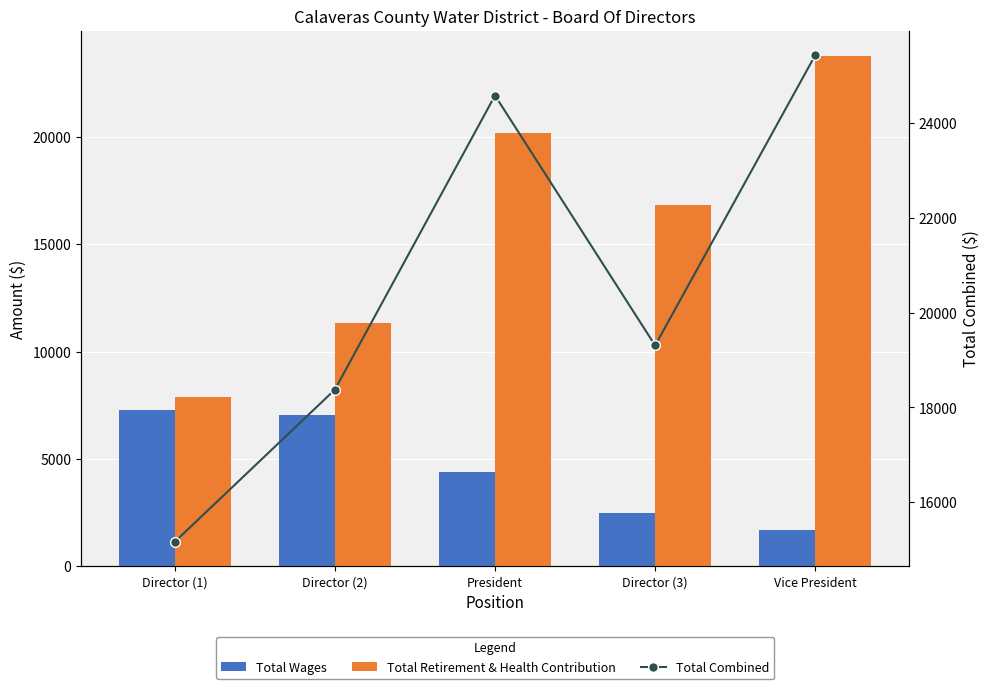

How many categories are shown in the chart?

5